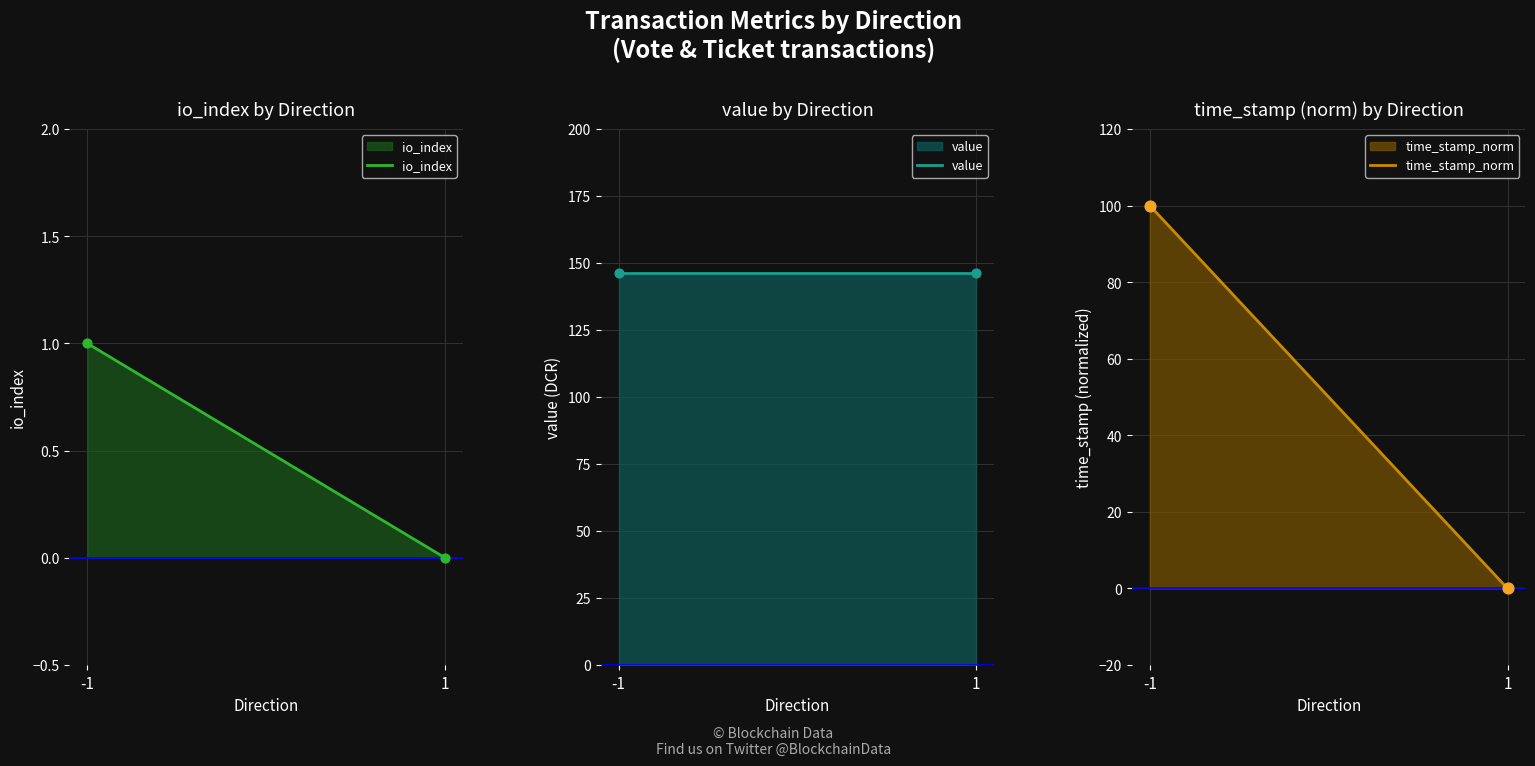

Which series has the largest total across all categories?

value